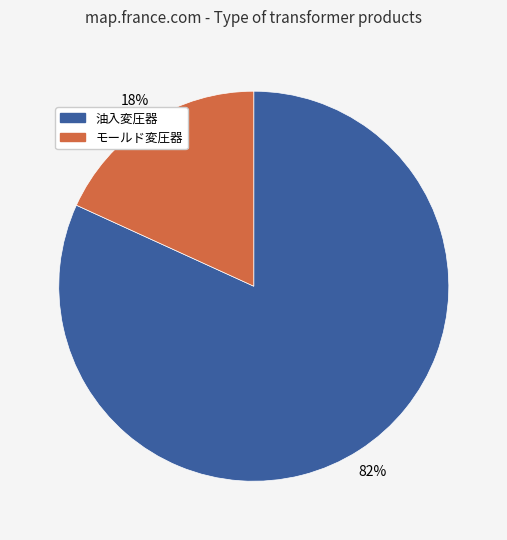

To the nearest percent, what is the average slice percentage?

50%